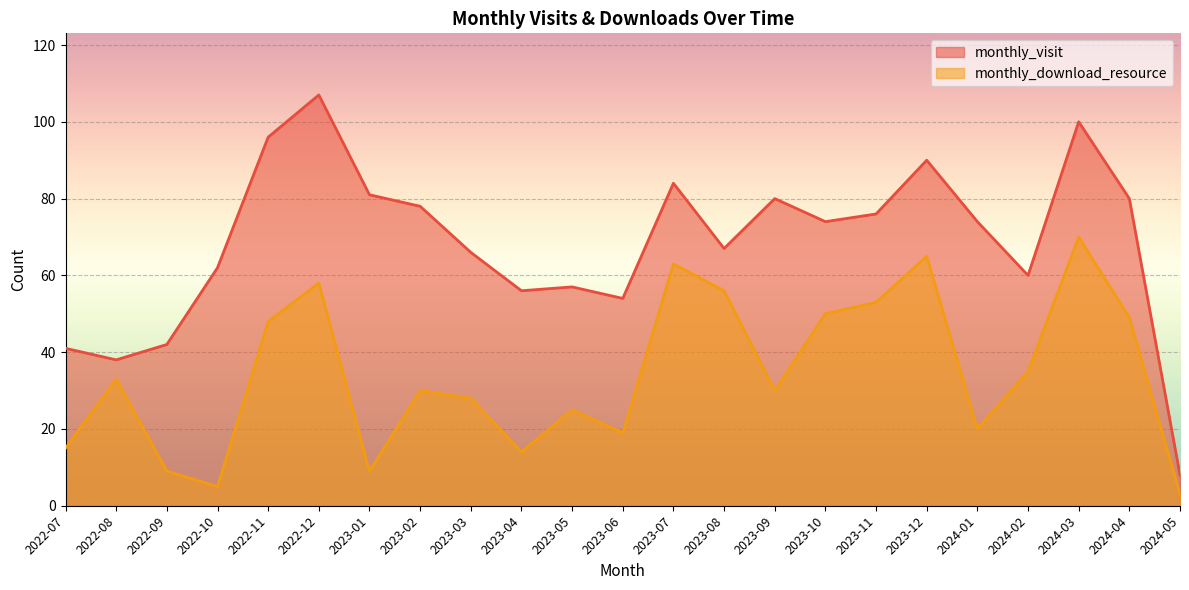

Where is the first local minimum for monthly_visit?

2022-08